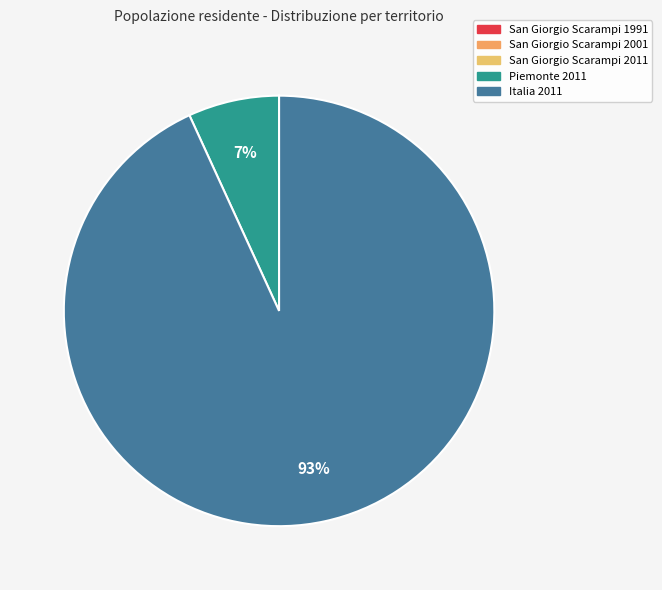

Does any single category account for the majority?

Yes